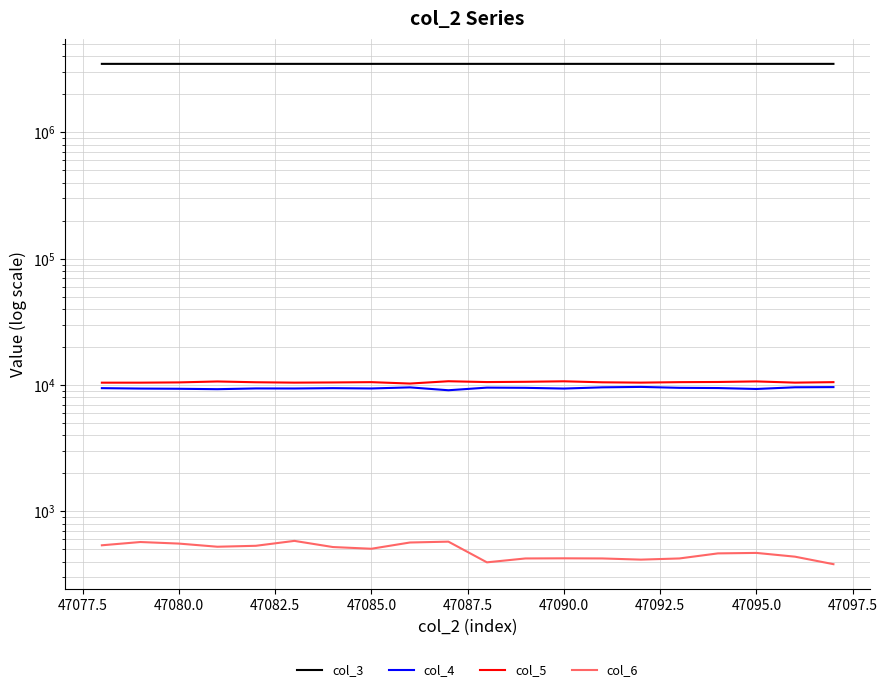

Does the chart have visible grid lines?

Yes